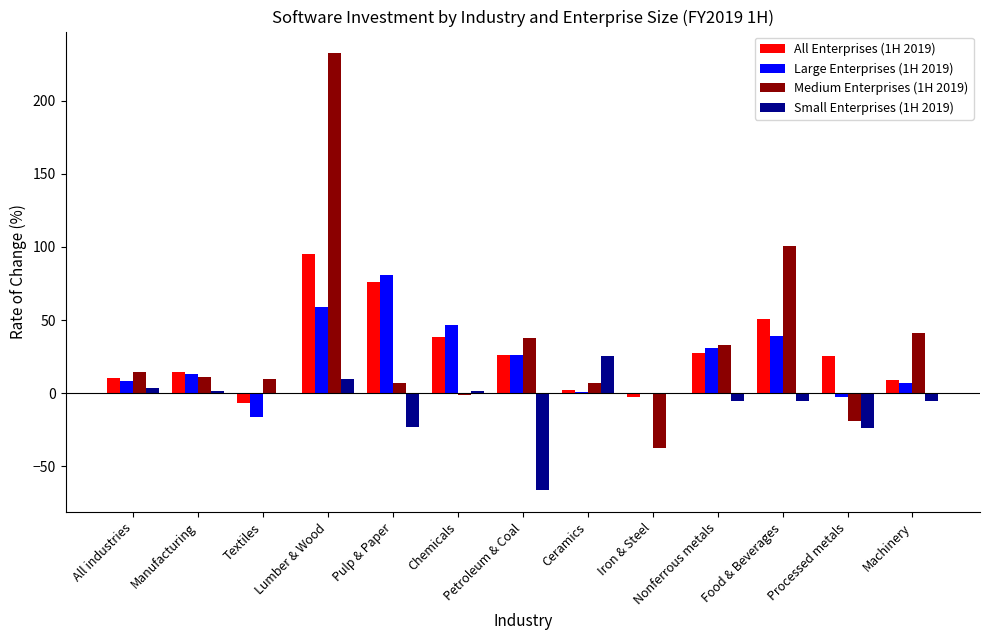

What is the sum of all Medium Enterprises (1H 2019) values?

437.3